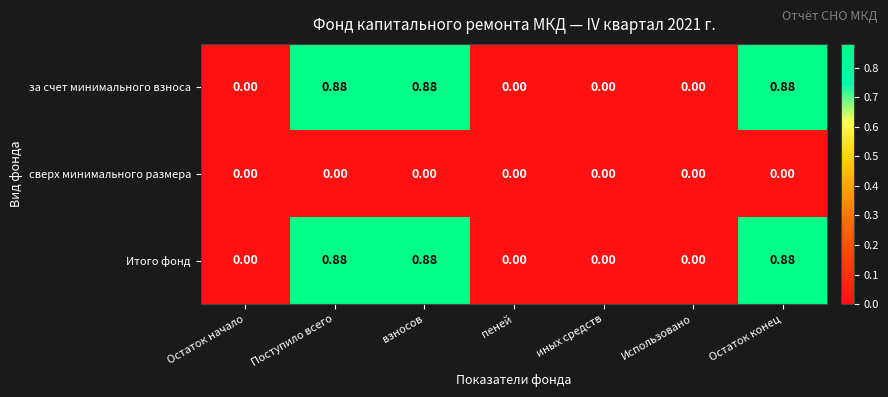

How many values in the Итого фонд series exceed 0?

3